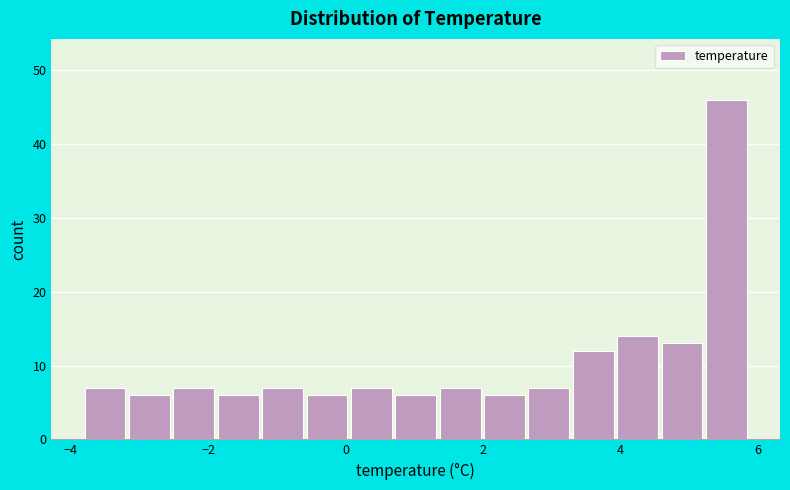

Around what value on the x-axis is the tallest bar? Give the approximate position of its centre, as read against the axis.

5.6